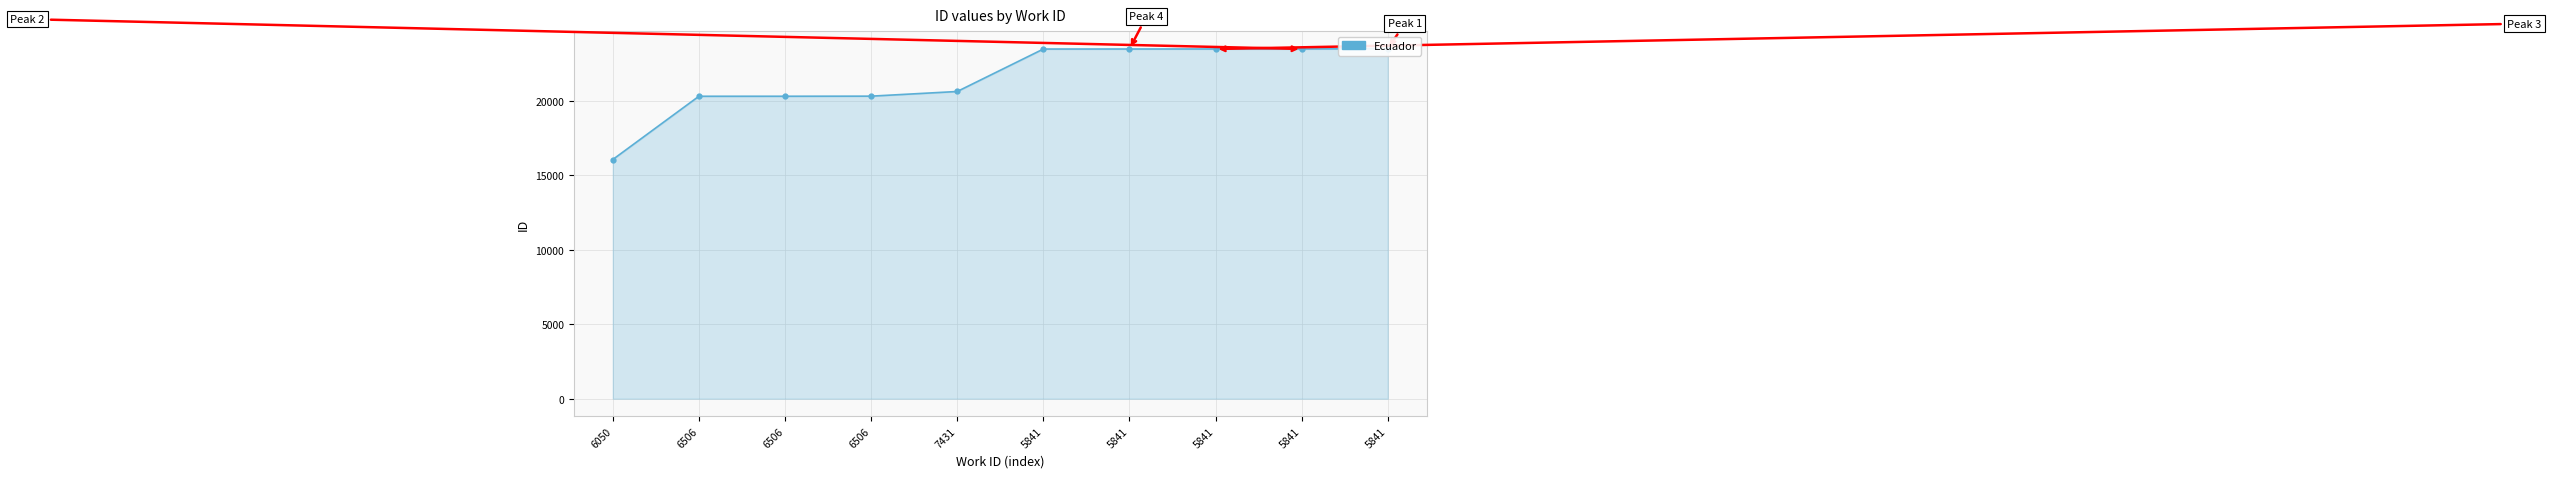

Does the chart display data point markers on the line(s)?

Yes